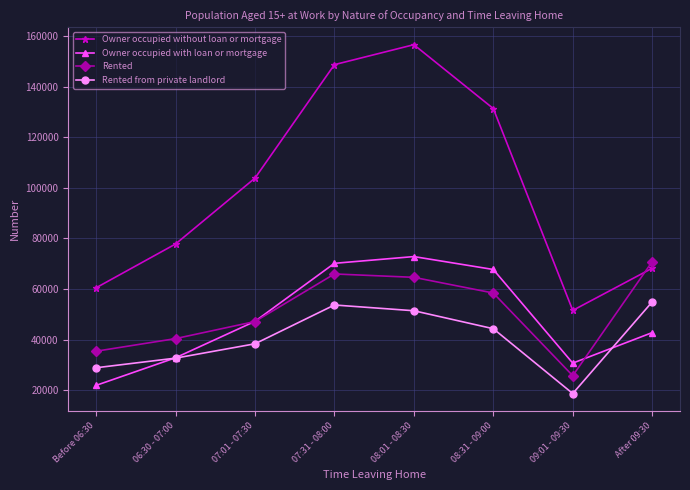

Is it true that Rented from private landlord equals 87637 at 08:01 - 08:30?

False